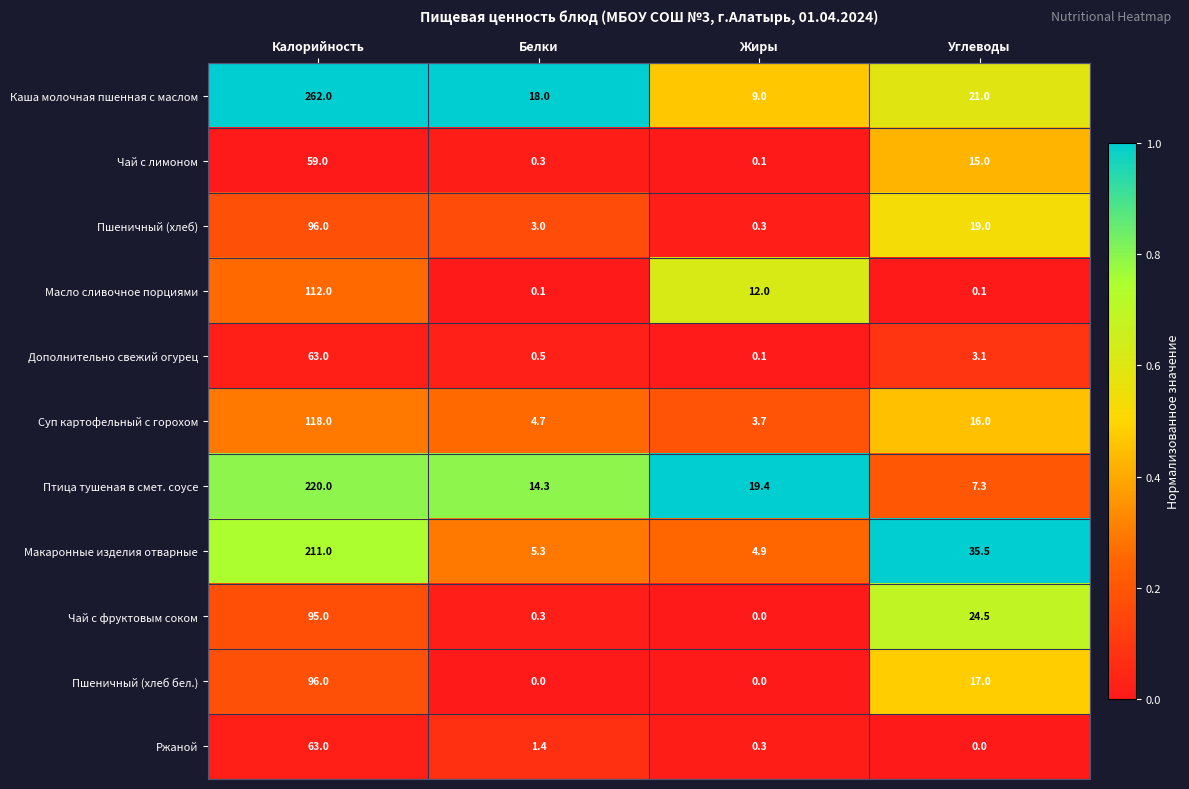

Rank the categories by Каша молочная пшенная с маслом value from lowest to highest.

Жиры, Белки, Углеводы, Калорийность